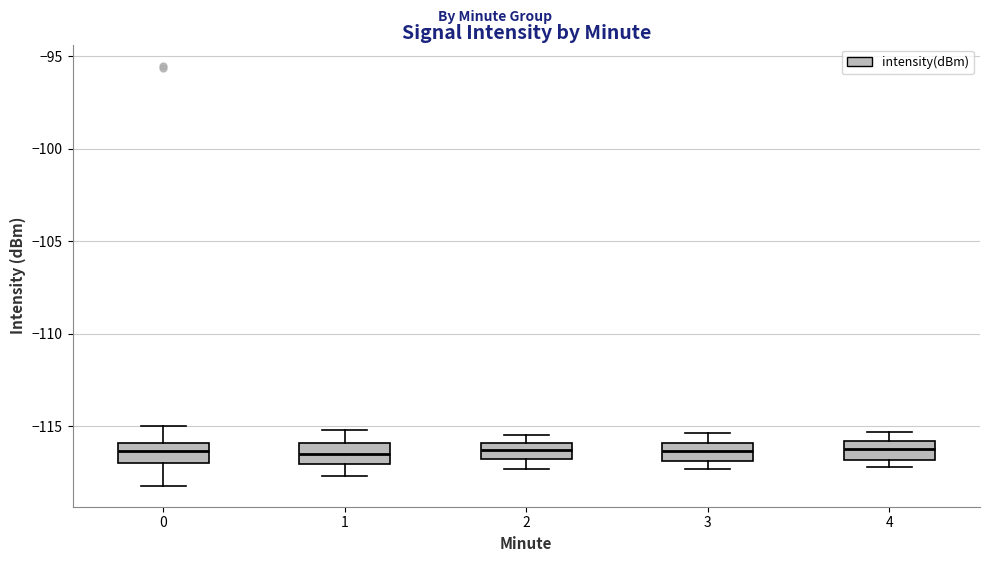

Reading left to right, transcribe this box plot: for each box, give where its median line is, the range the box spans, and where its two whiskers end, as read against the y-axis. The values are not printed on the chart, so give them approximately, as read against the axis.

0: median -116.5, box -117.0 to -116.0, whiskers -118.0 to -115.0
1: median -116.5, box -117.0 to -116.0, whiskers -117.5 to -115.0
2: median -116.5, box -117.0 to -116.0, whiskers -117.5 to -115.5
3: median -116.5, box -117.0 to -116.0, whiskers -117.5 to -115.5
4: median -116.0 (inside the box), box -117.0 to -116.0, whiskers -117.0 (just below the box's lower edge) to -115.5